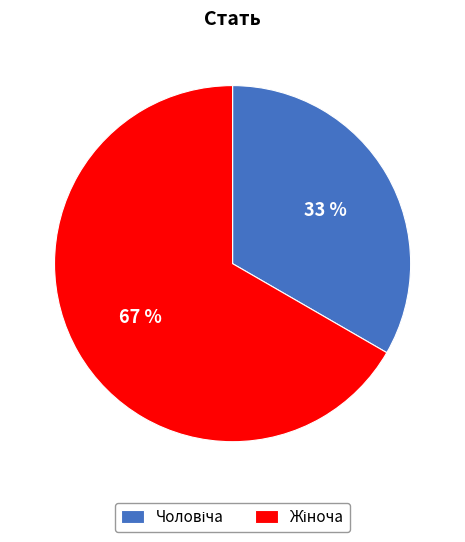

To the nearest percent, what is the average slice percentage?

50%